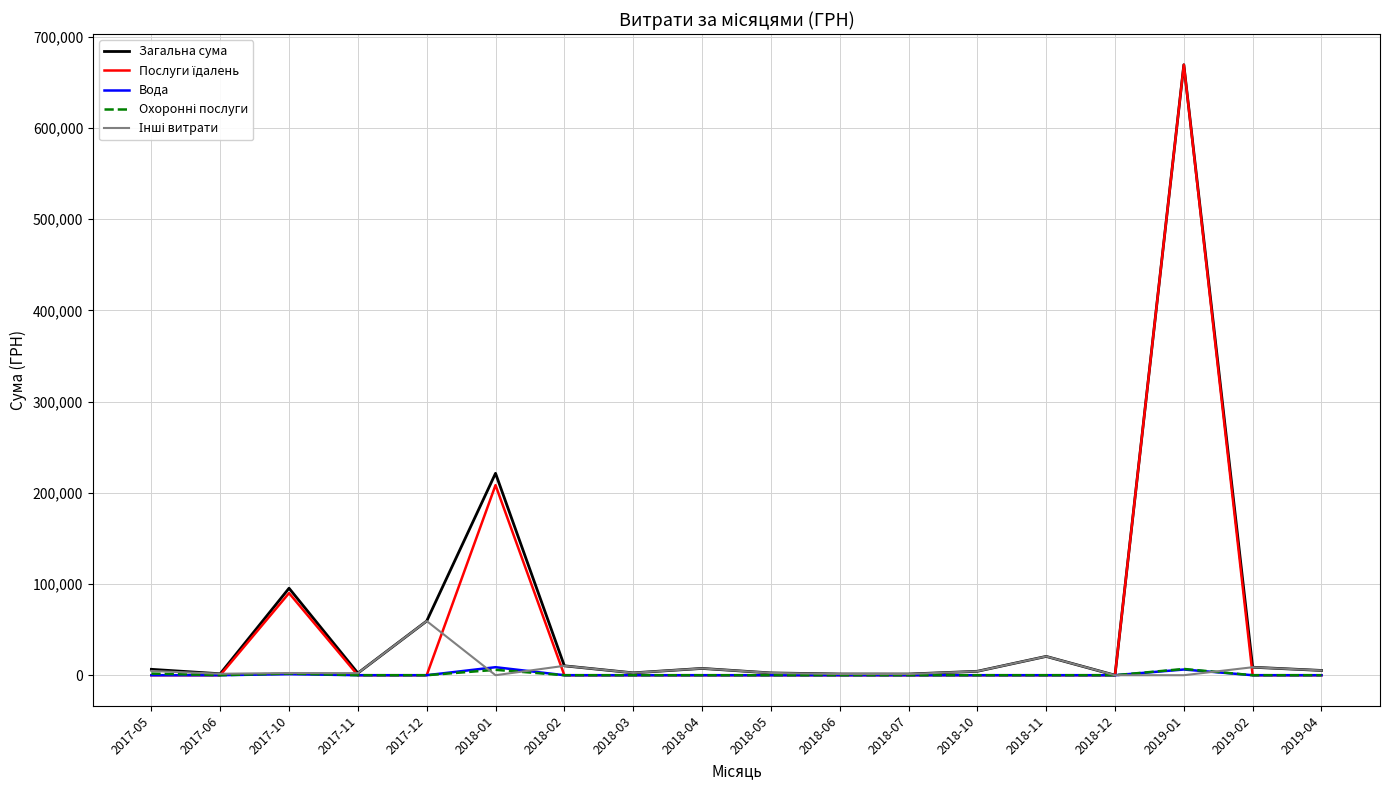

What position from the right is 2018-03?

11